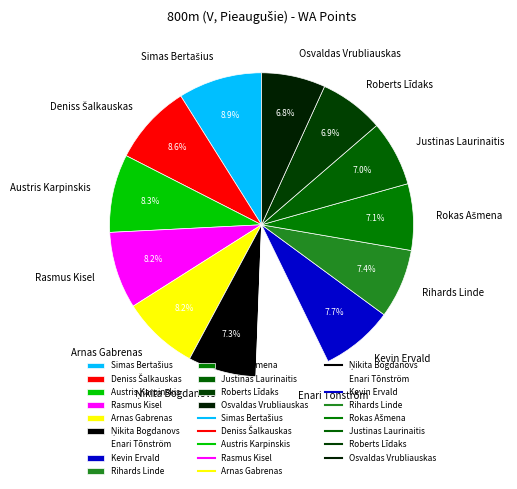

What is the ratio of the value at Austris Karpinskis to the value at Justinas Laurinaitis?

1.2